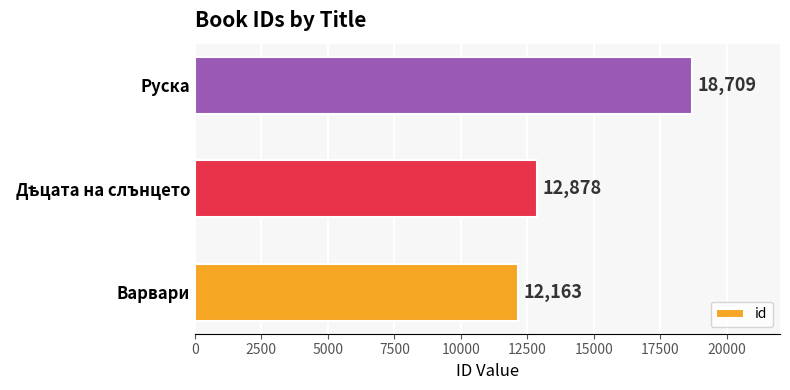

What is the change in value from Варвари to Руска?

+6546